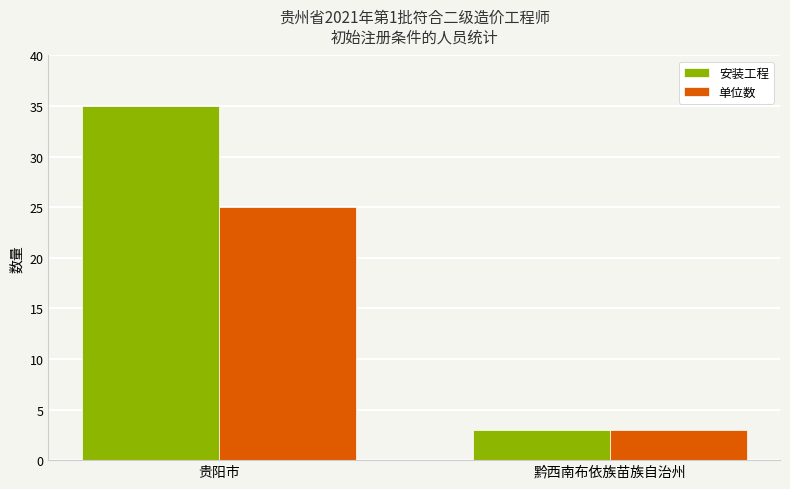

Are the bars horizontal?

No